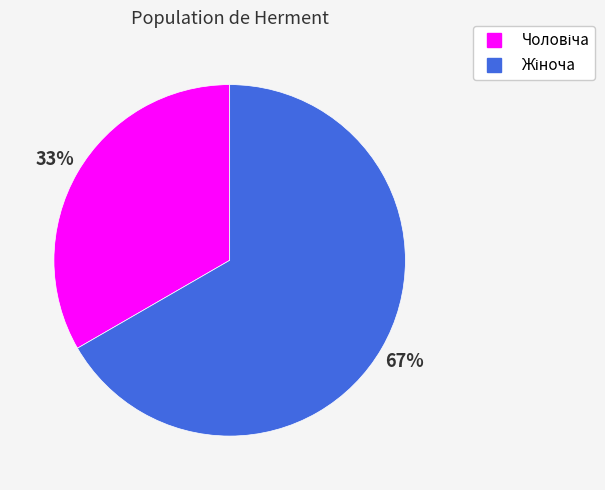

To the nearest percent, what is the average slice percentage?

50%